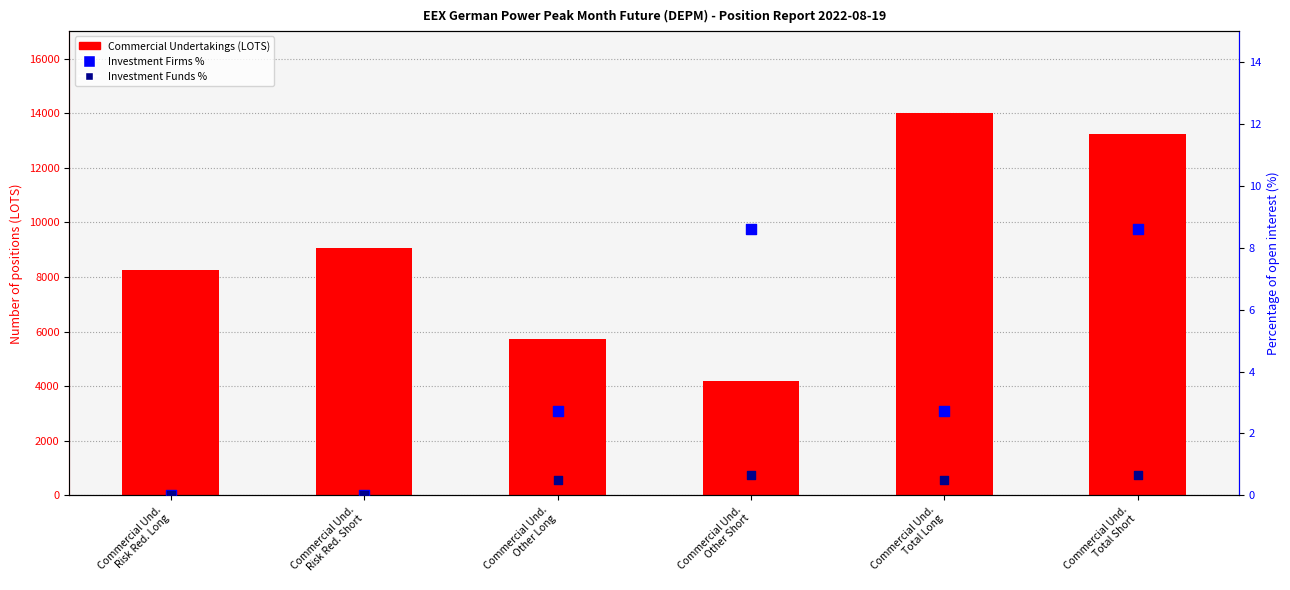

Which series reaches the minimum Y coordinate?

Investment Firms %